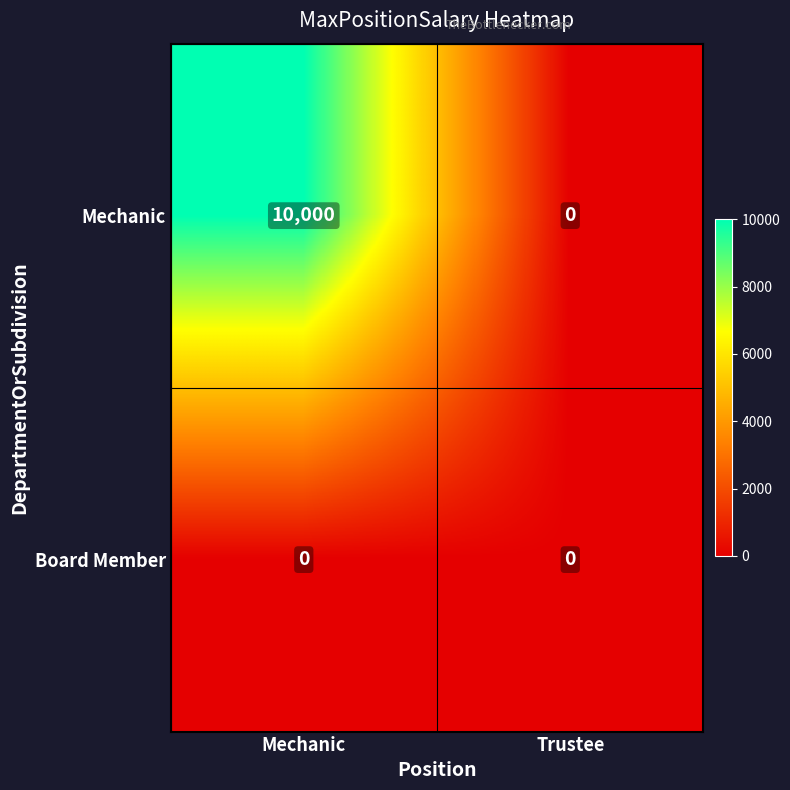

Reading right to left, list all the values displayed in this chart.

Mechanic: 0	10000
Board Member: 0	0